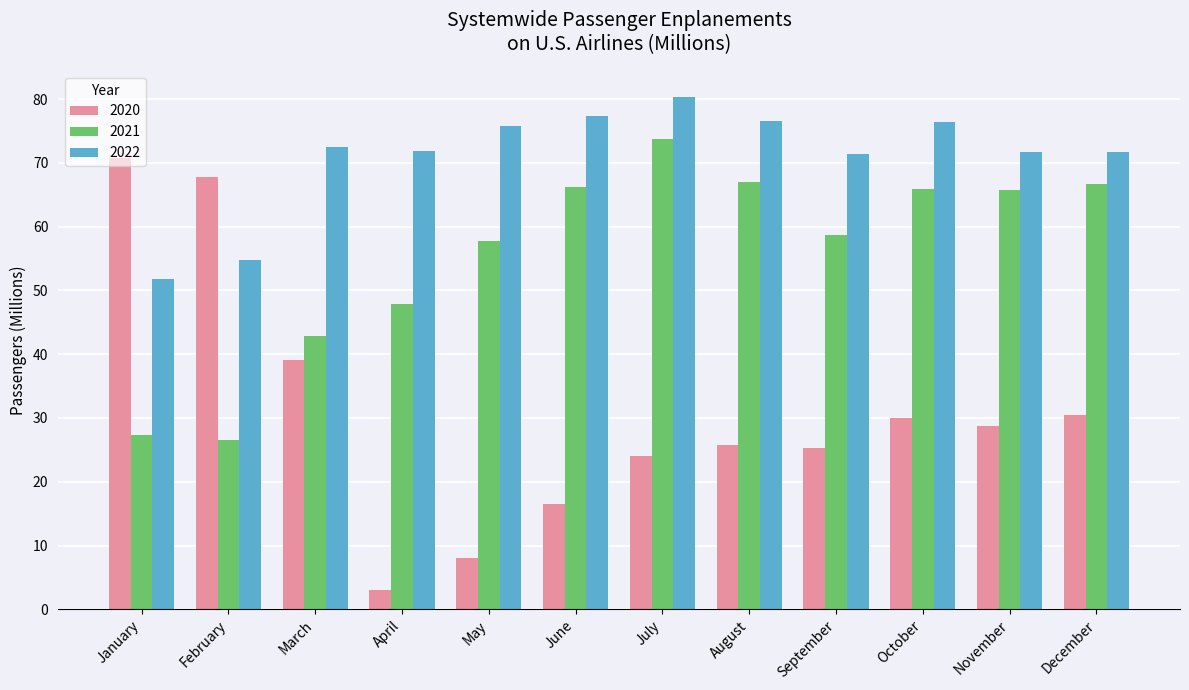

Where is 2021 nearest to the value 50?

April